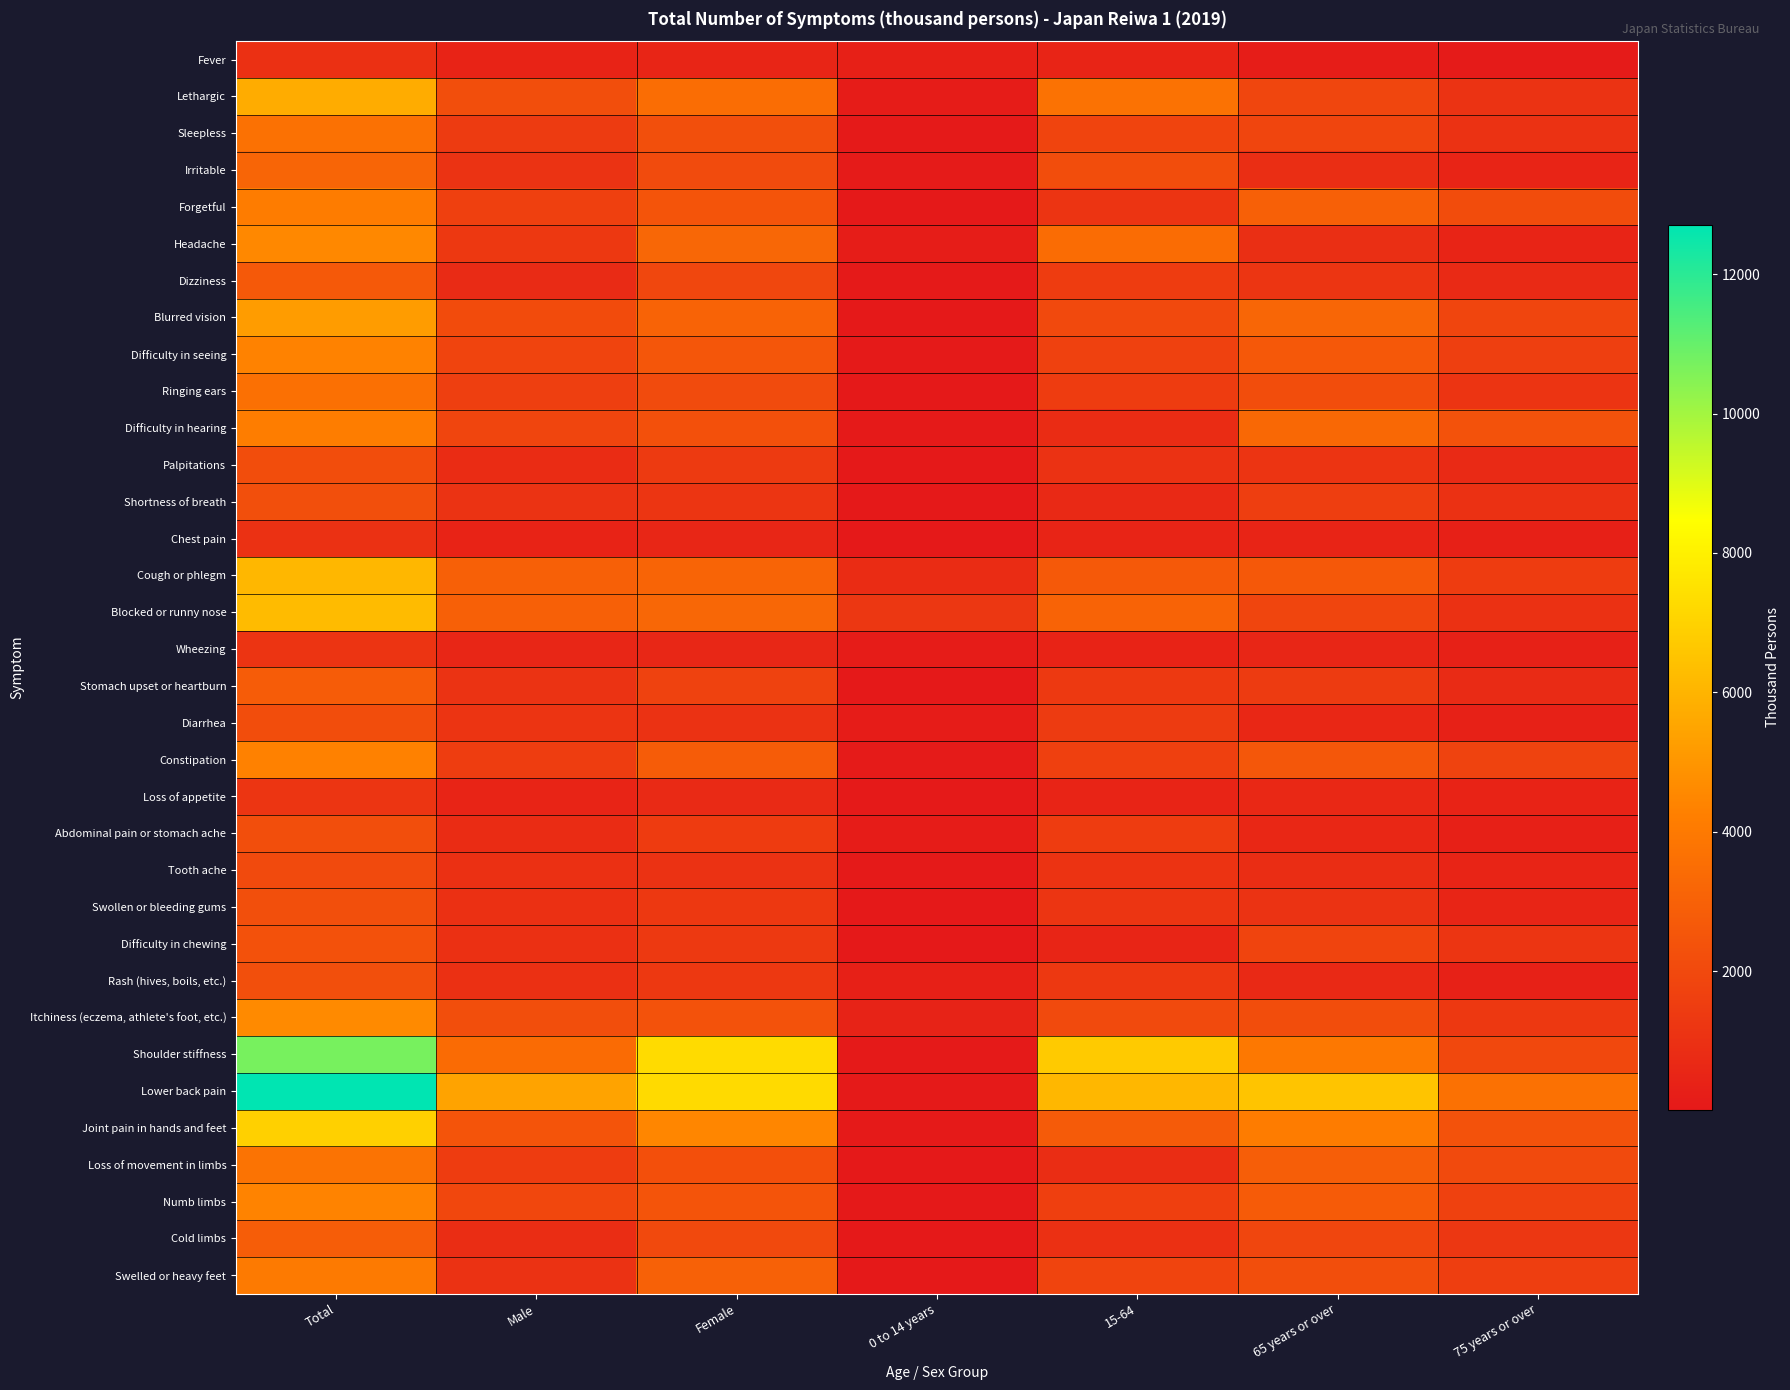

What is the difference between the highest and lowest values at Male?

5022